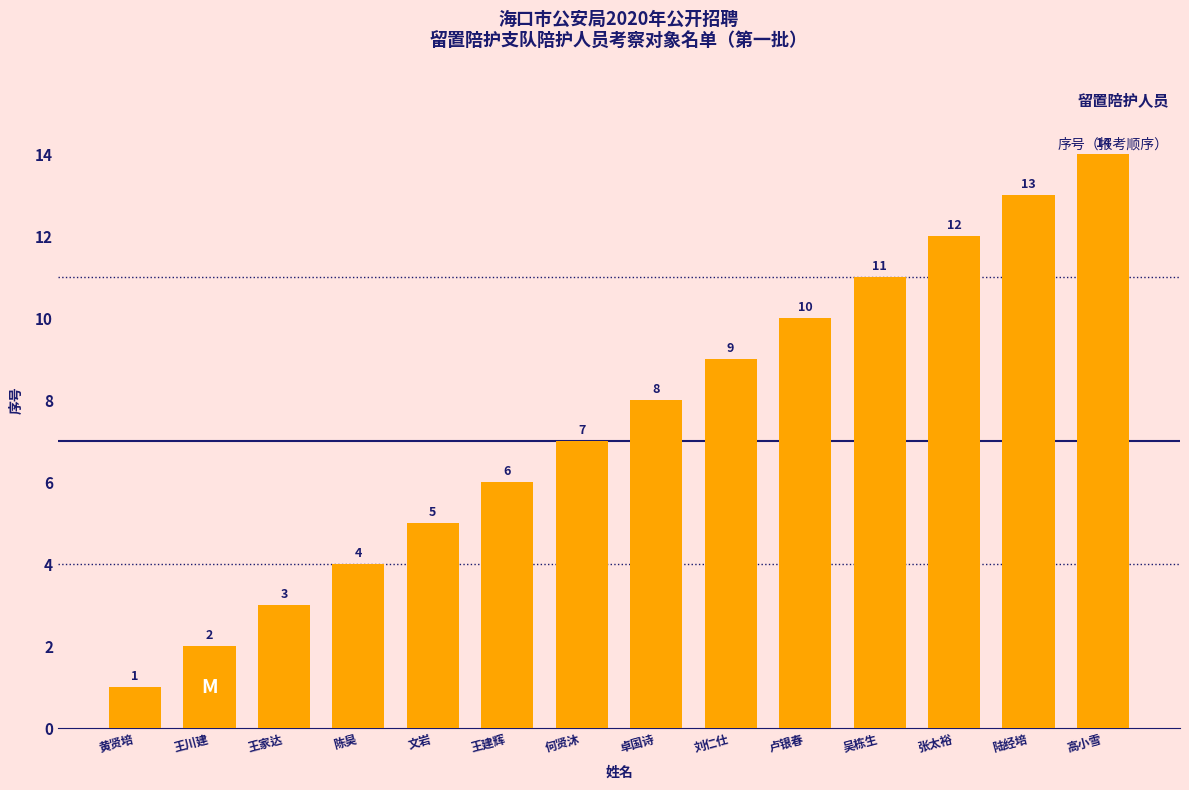

Are the bars horizontal?

No